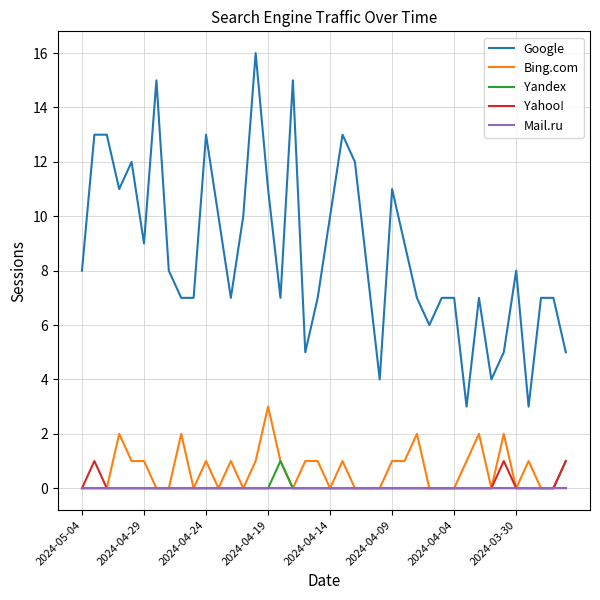

True or false: Mail.ru and Google intersect in this chart.

False